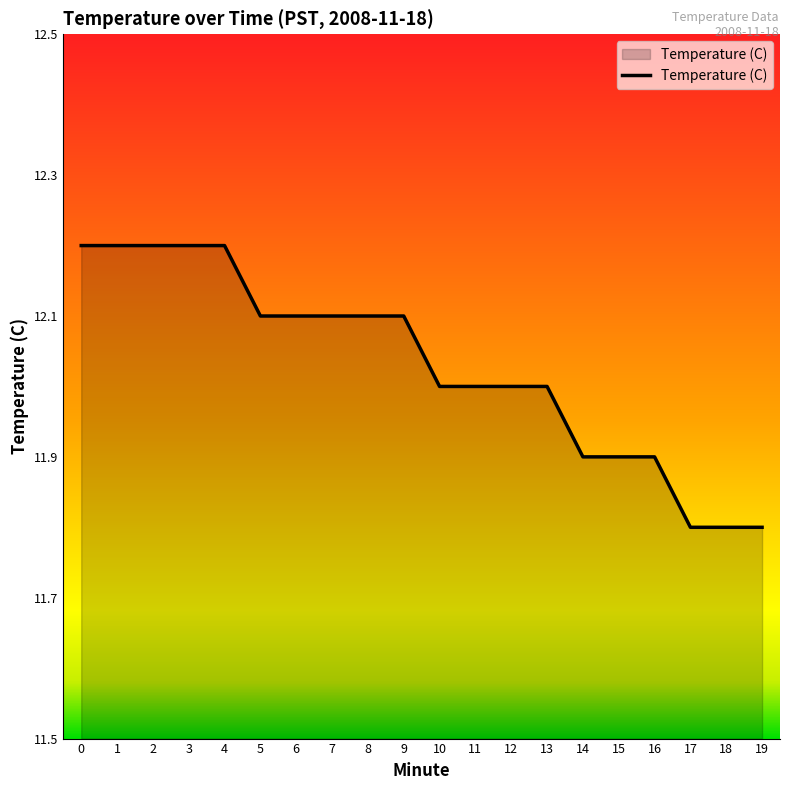

What is the difference between the maximum and minimum values?

0.4